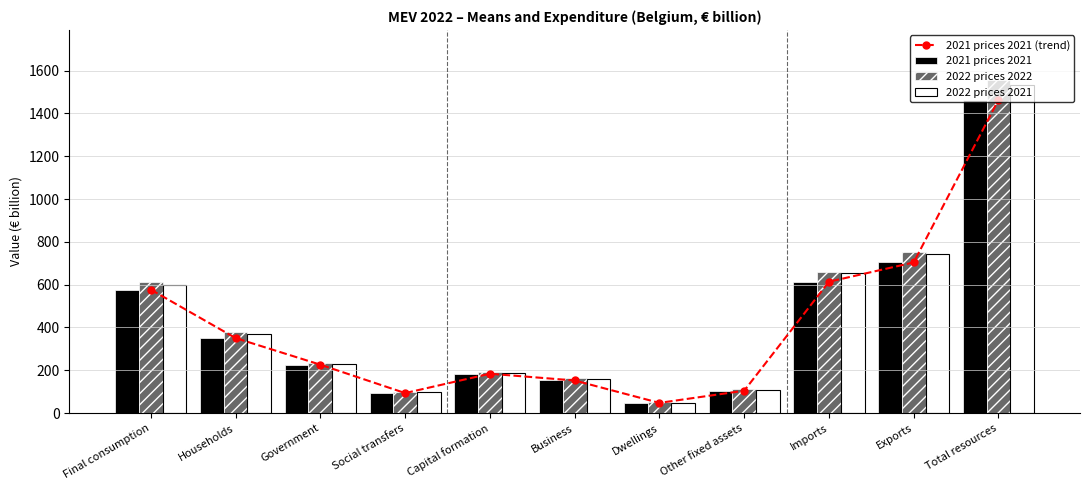

What is the label of the 9th bar from the right?

Government